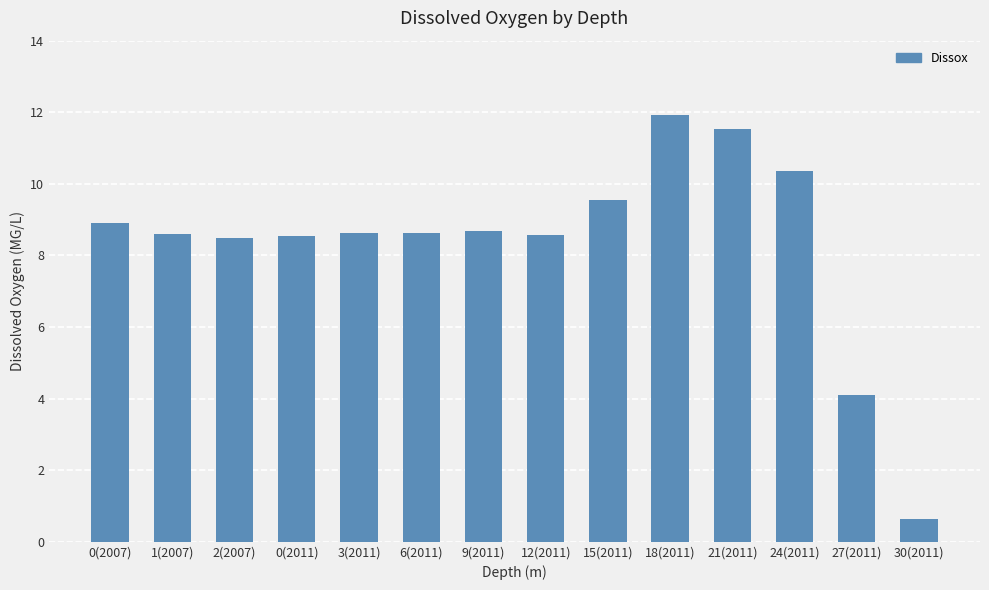

The chart shows a value of 17.8 at 21(2011). True or false?

False